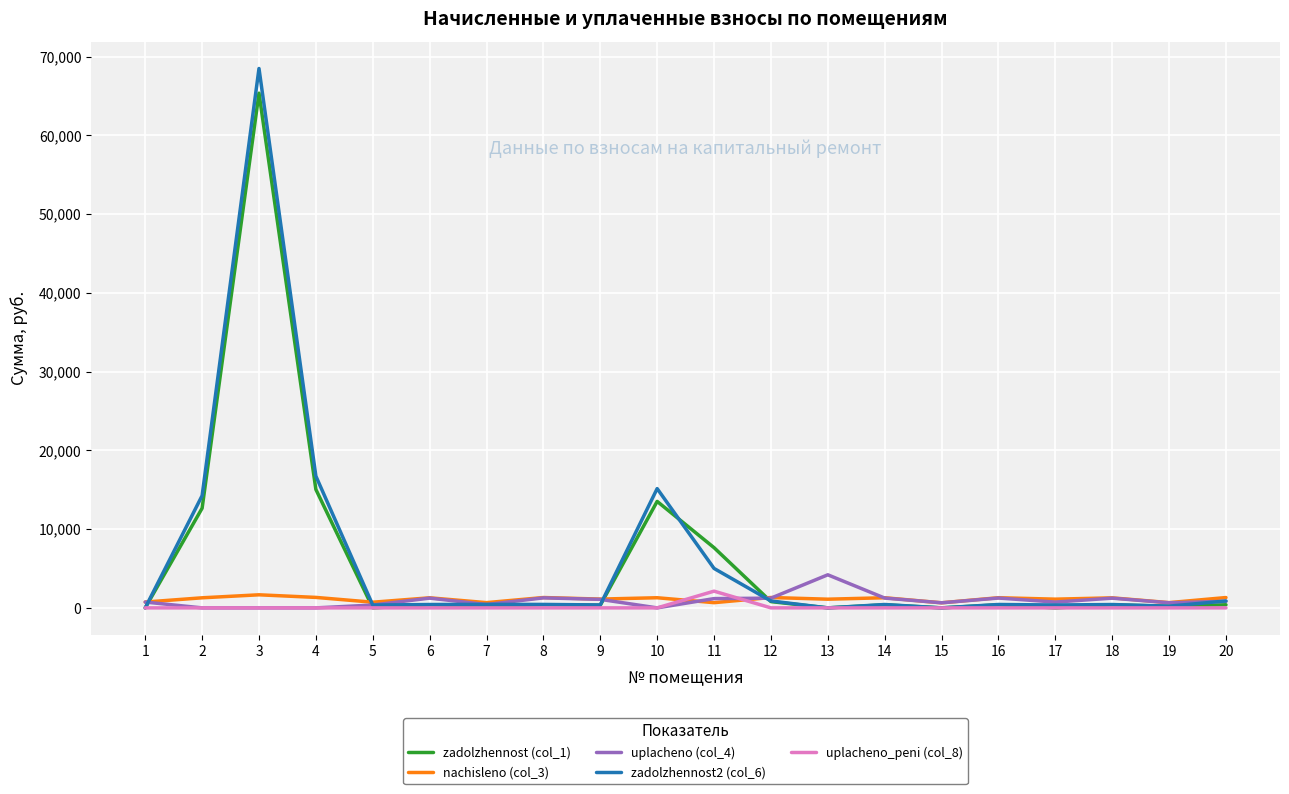

Does the chart display data point markers on the line(s)?

No